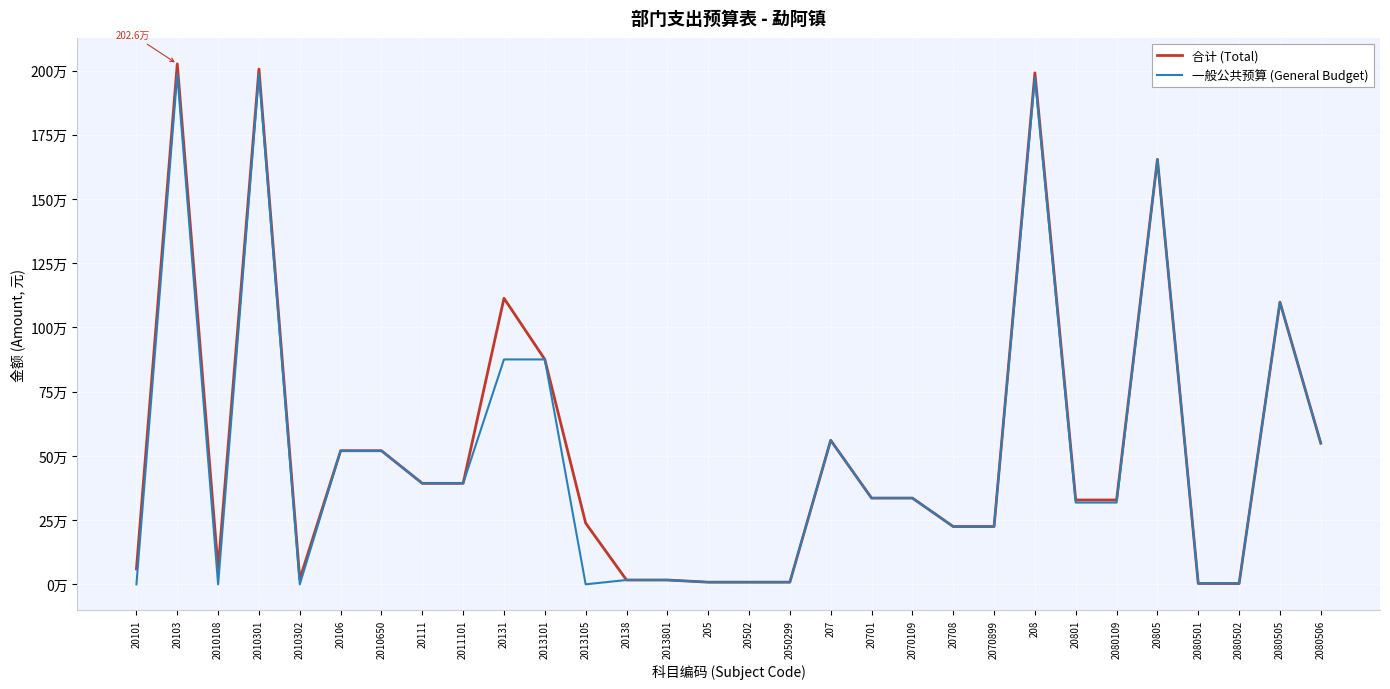

What are all the series names shown in the legend?

合计 (Total), 一般公共预算 (General Budget)